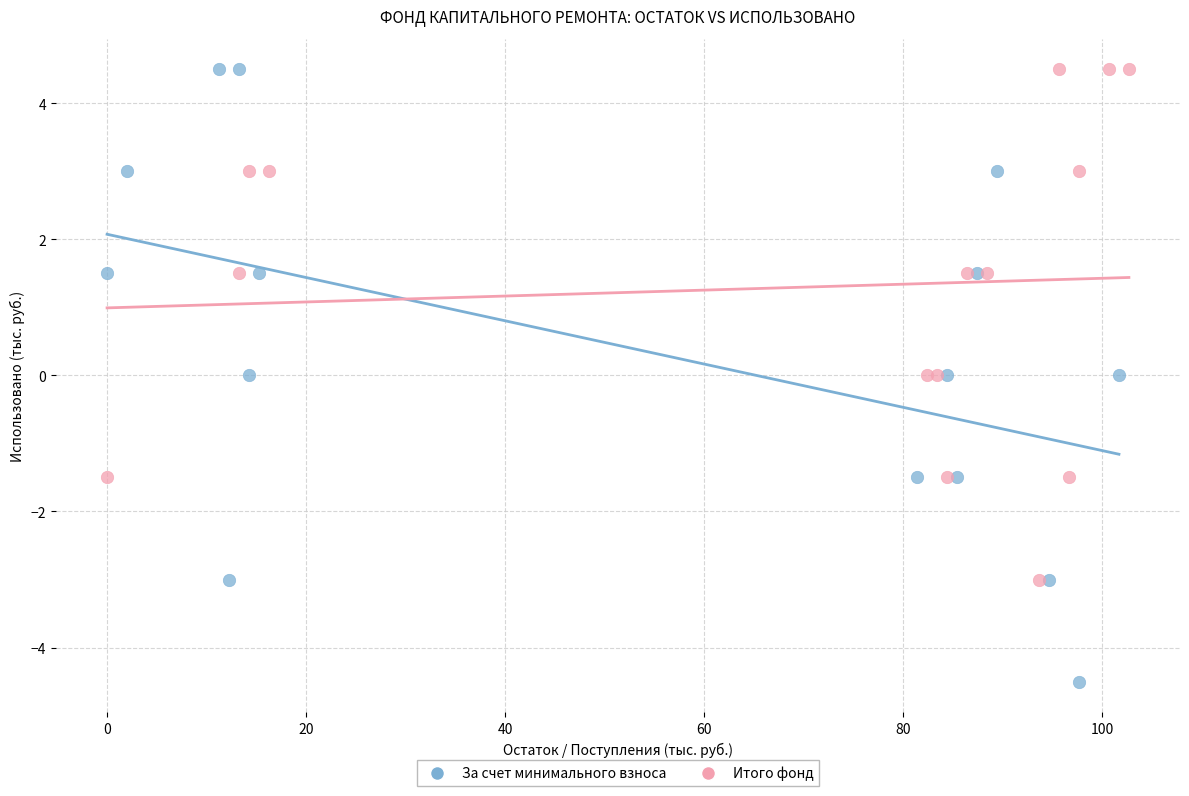

Which series has the widest spread of Y values?

За счет минимального взноса